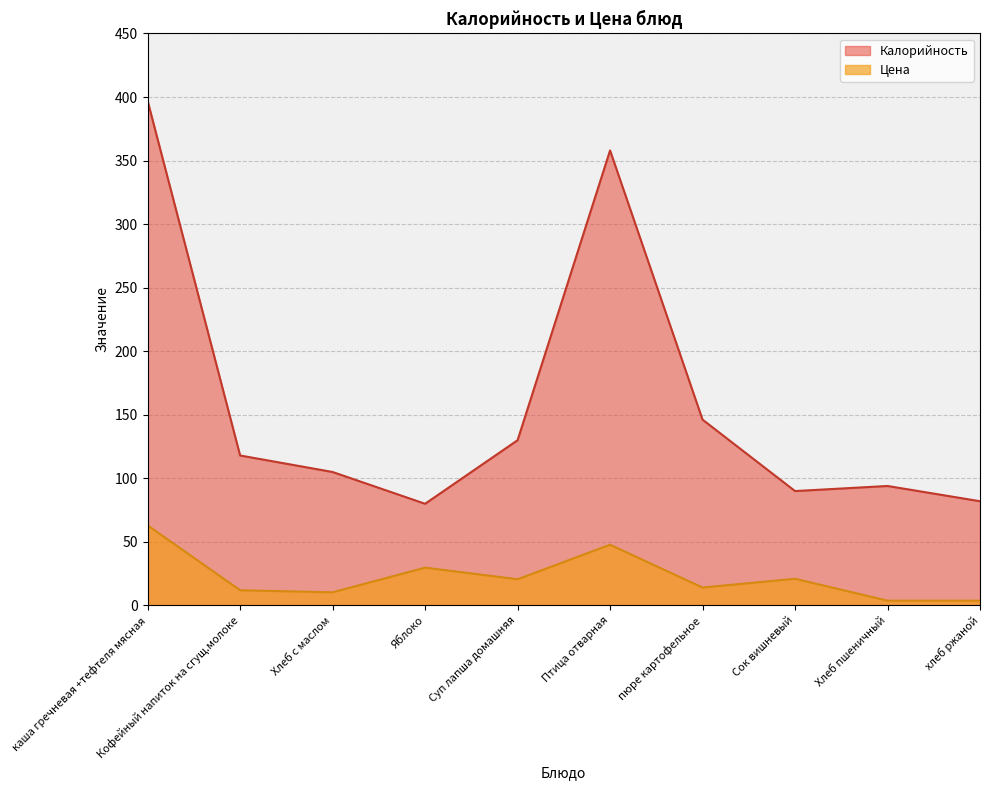

What is the total value across all series at Суп лапша домашняя?

150.6